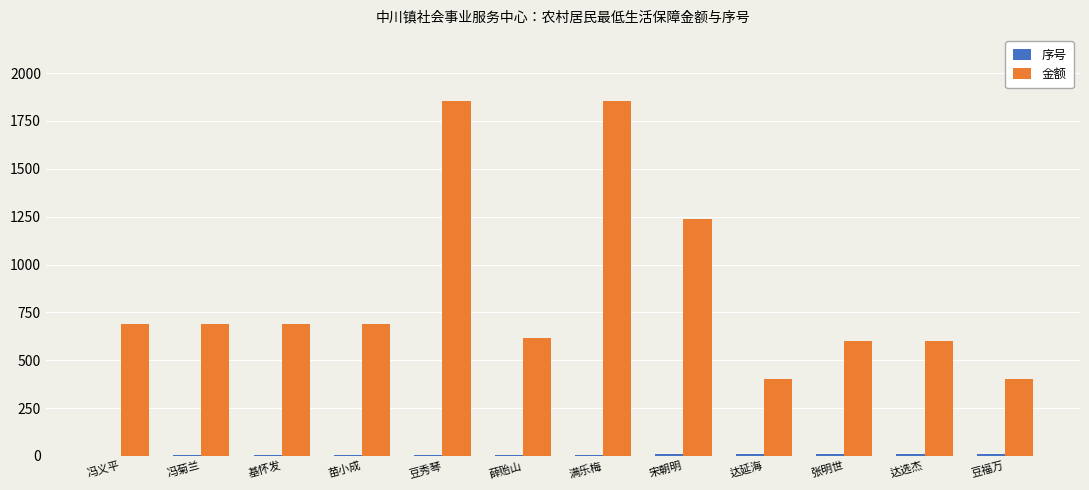

Which series has the largest total across all categories?

金额